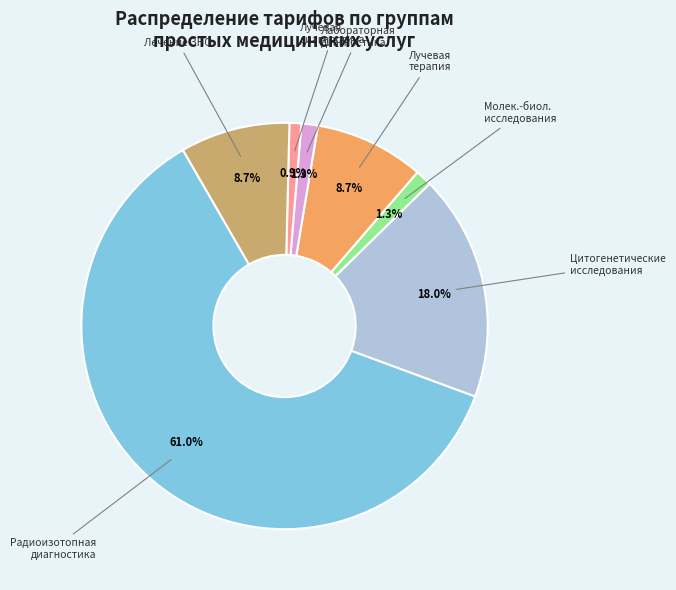

Does any single category account for the majority?

Yes